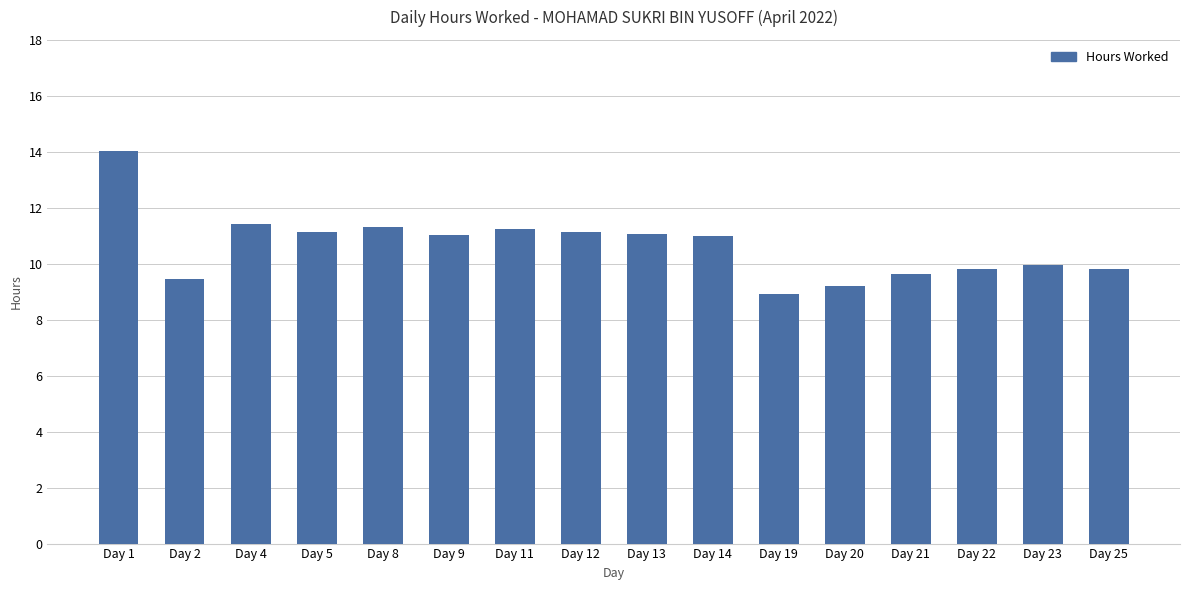

How many series are shown in this chart?

1